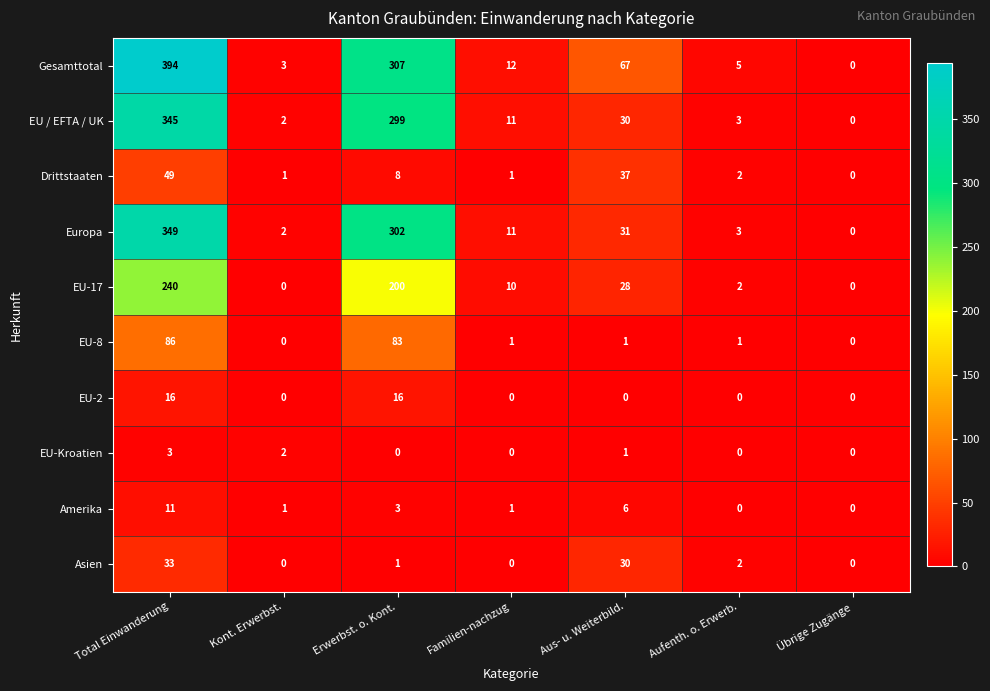

Where is Amerika nearest to the value 5?

Aus- u. Weiterbild.